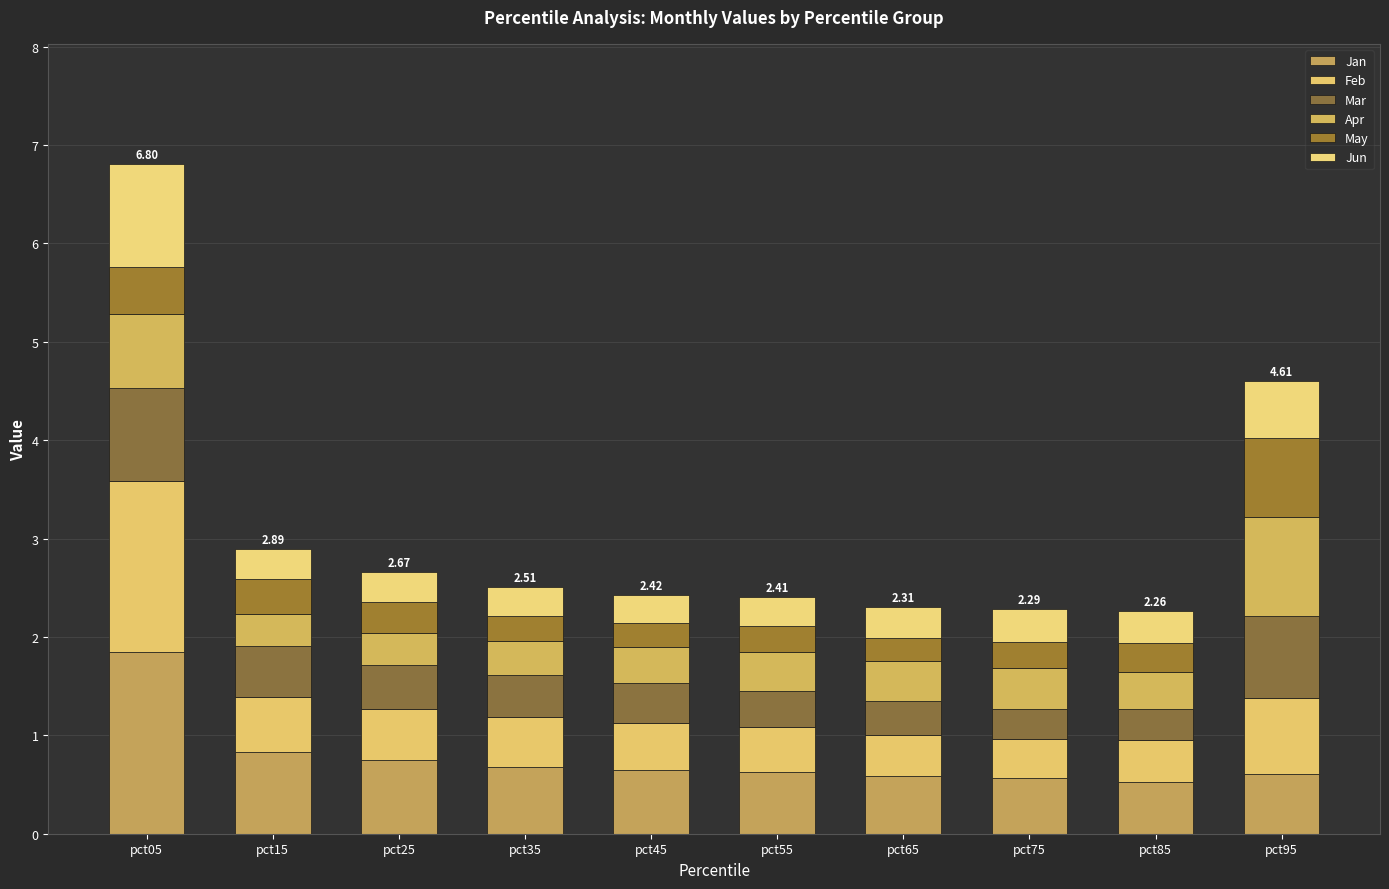

What are all the series names shown in the legend?

Jan, Feb, Mar, Apr, May, Jun